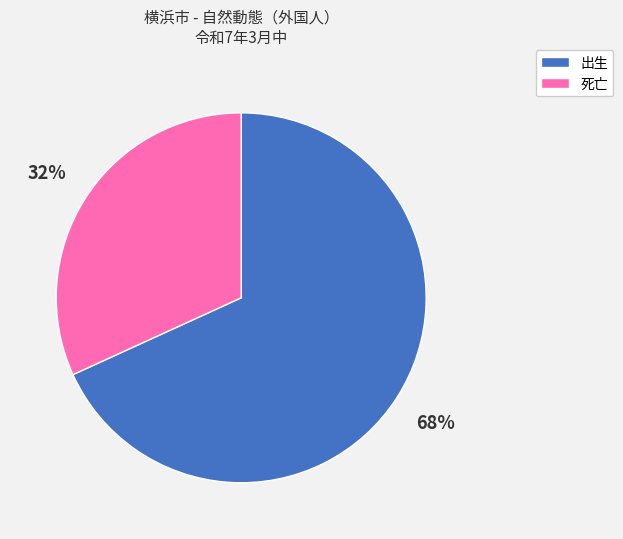

Which category has the smallest portion of the pie?

死亡